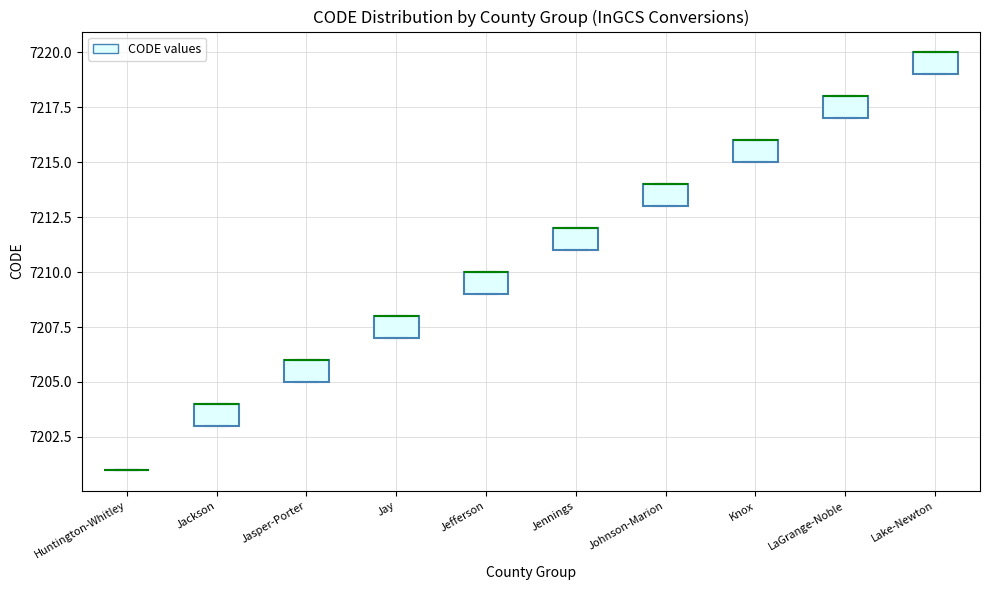

Reading left to right, transcribe this box plot: for each box, give where its median line is, the range the box spans, and where its two whiskers end, as read against the y-axis. The values are not printed on the chart, so give them approximately, as read against the axis.

Huntington-Whitley: box collapsed to a line at 7201, whiskers 7201 to 7201
Jackson: median 7204 (drawn on the box's upper edge), box 7203 to 7204, whiskers 7203 to 7204
Jasper-Porter: median 7206 (drawn on the box's upper edge), box 7205 to 7206, whiskers 7205 to 7206
Jay: median 7208 (drawn on the box's upper edge), box 7207 to 7208, whiskers 7207 to 7208
Jefferson: median 7210 (drawn on the box's upper edge), box 7209 to 7210, whiskers 7209 to 7210
Jennings: median 7212 (drawn on the box's upper edge), box 7211 to 7212, whiskers 7211 to 7212
Johnson-Marion: median 7214 (drawn on the box's upper edge), box 7213 to 7214, whiskers 7213 to 7214
Knox: median 7216 (drawn on the box's upper edge), box 7215 to 7216, whiskers 7215 to 7216
LaGrange-Noble: median 7218 (drawn on the box's upper edge), box 7217 to 7218, whiskers 7217 to 7218
Lake-Newton: median 7220 (drawn on the box's upper edge), box 7219 to 7220, whiskers 7219 to 7220